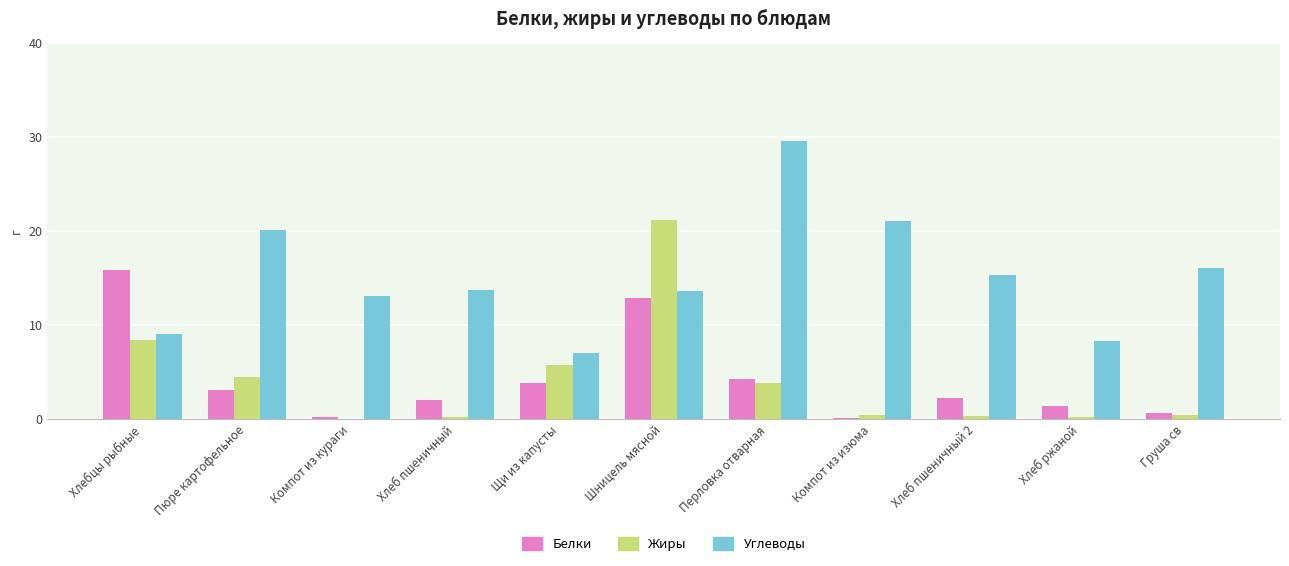

At which category is the sum across all series the highest?

Шницель мясной